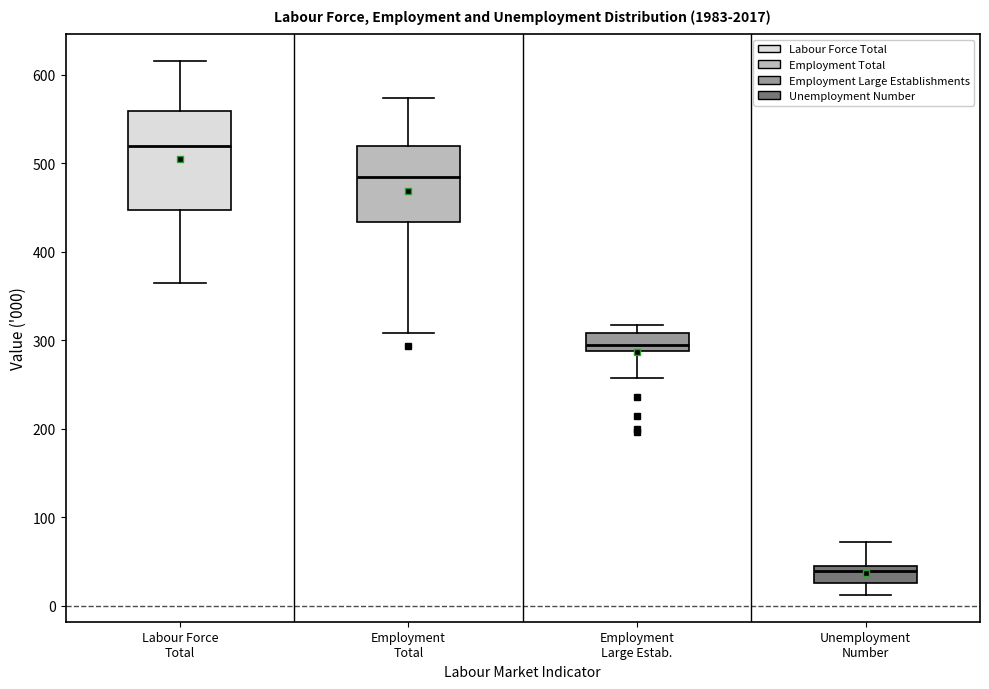

Which box is the tallest, from its lower edge to its upper edge?

Labour Force Total